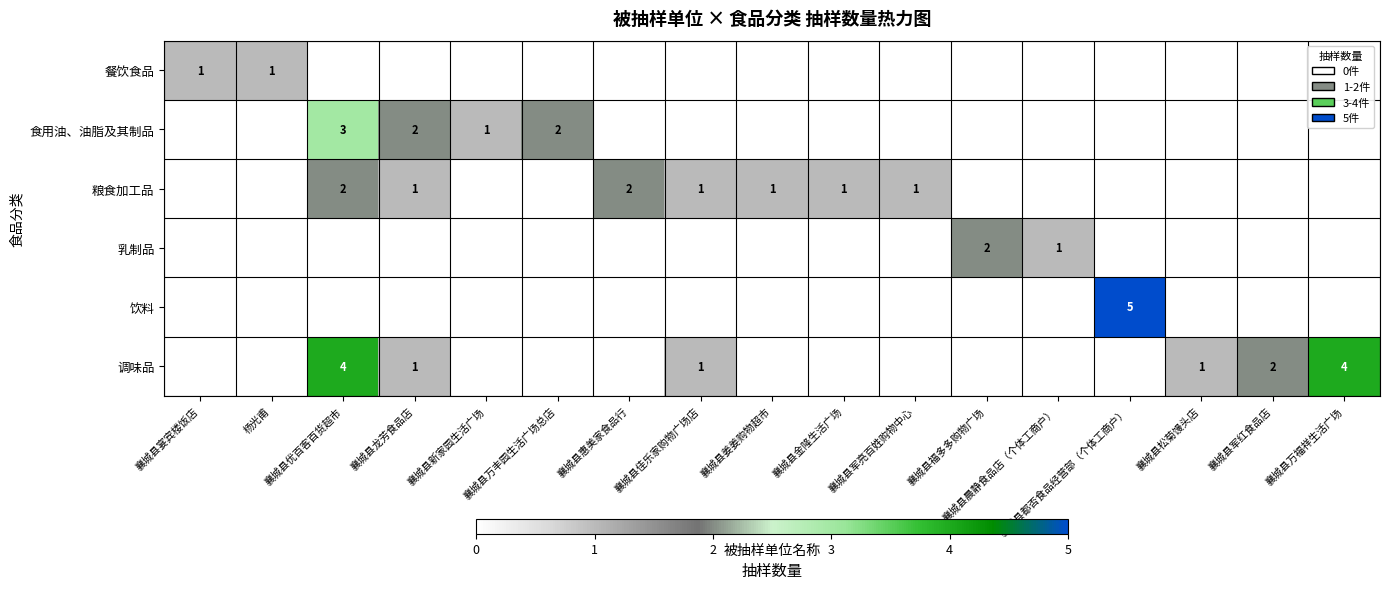

The 粮食加工品 series shows 1 at 襄城县龙芳食品店. True or false?

True